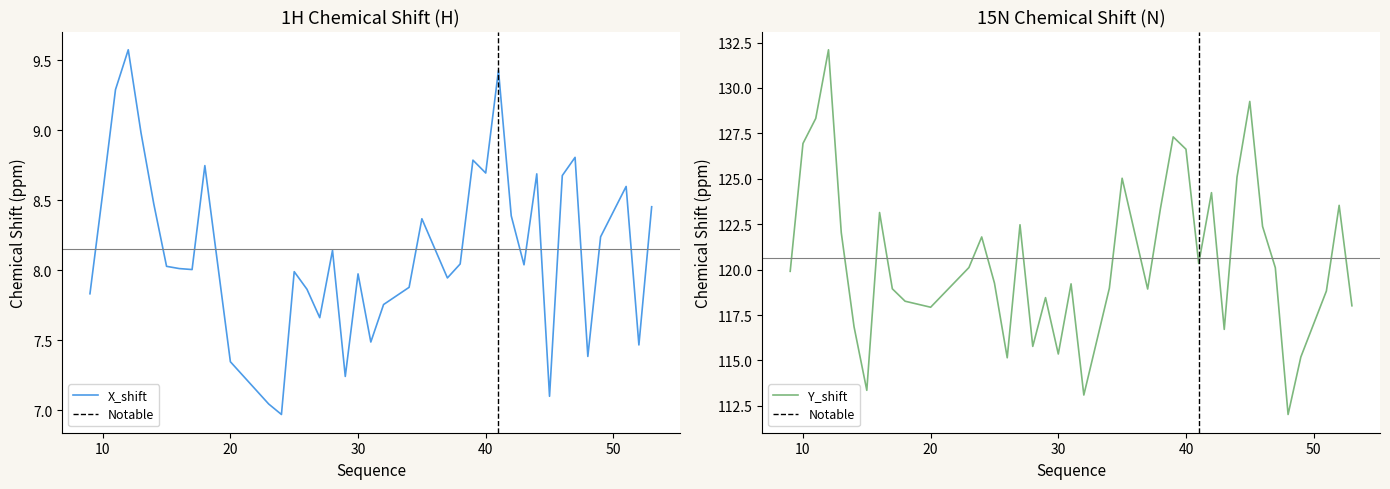

Is it true that X_shift equals 11.0 at 29?

False